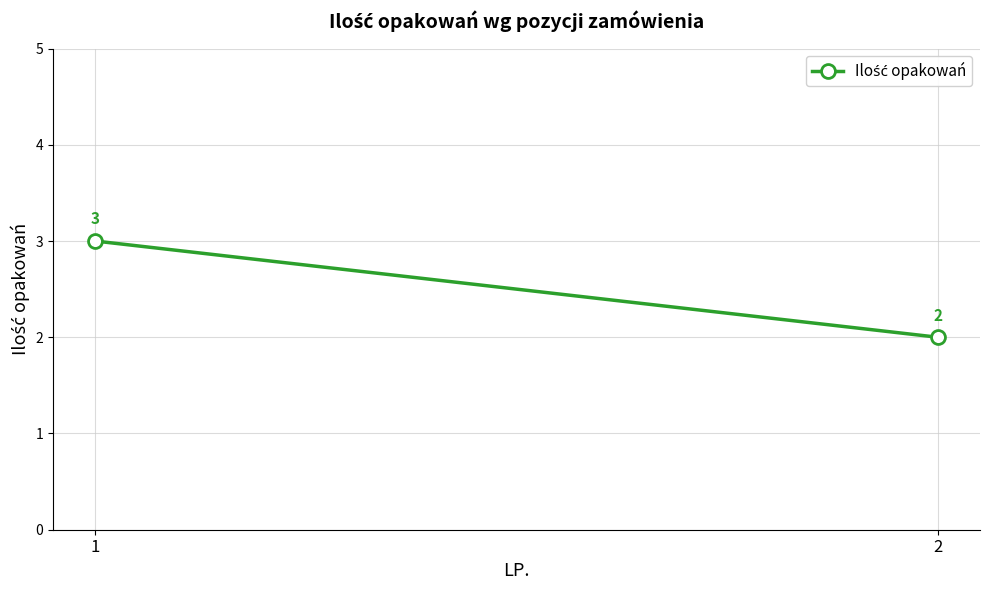

What is the average value?

2